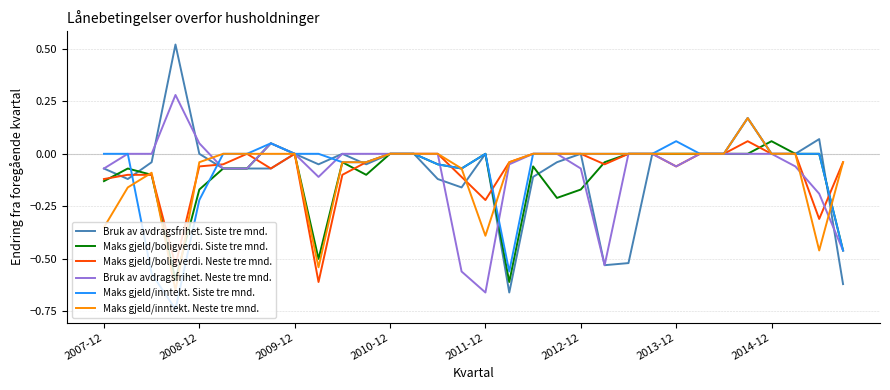

Is this an area chart (filled region under the line)?

No